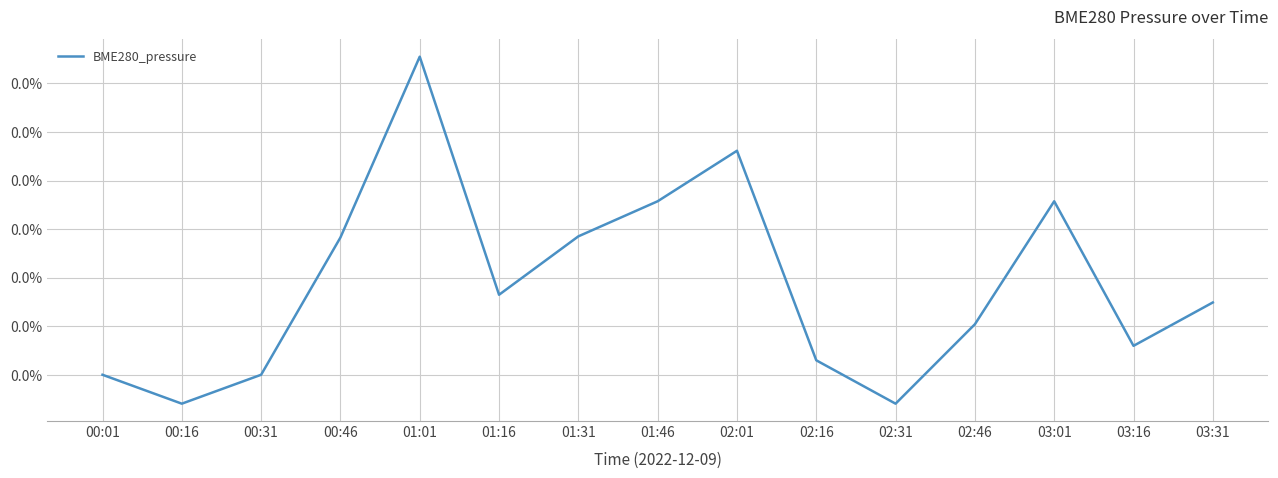

The chart shows a value of 0.0 at 03:16. True or false?

False